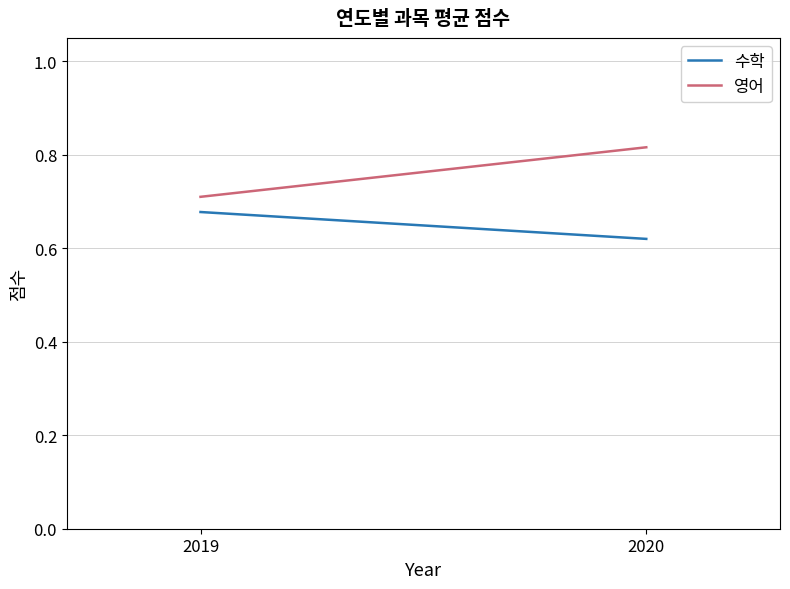

At which label is 영어 closest to 0?

2019